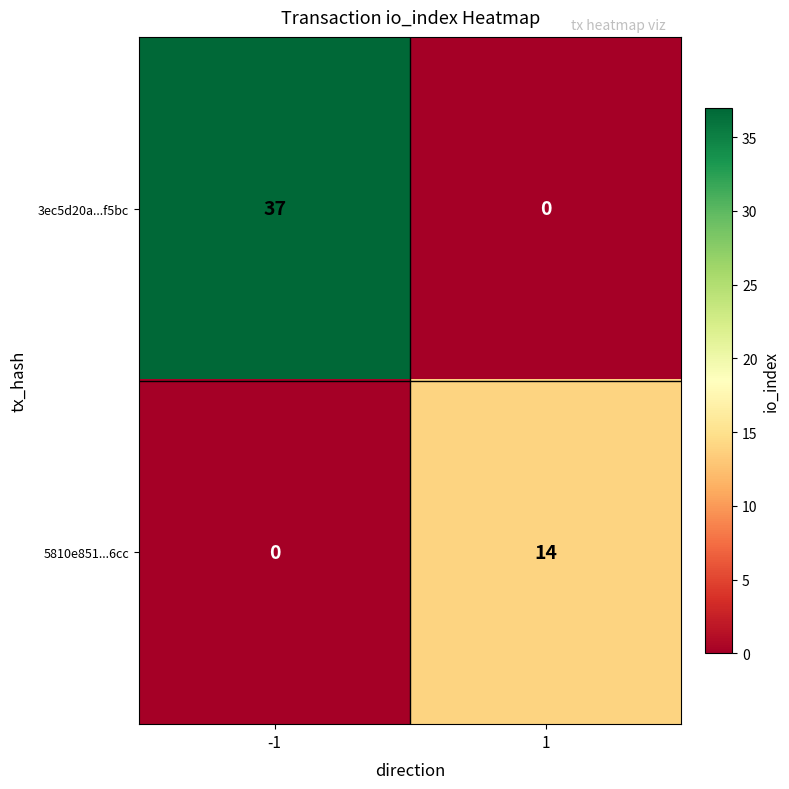

Is it true that 5810e851...6cc equals 14 at 1?

True